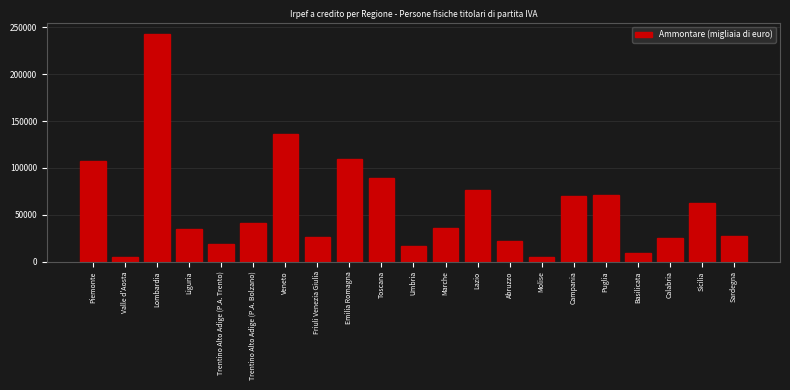

What is the label of the 14th bar from the right?

Friuli Venezia Giulia